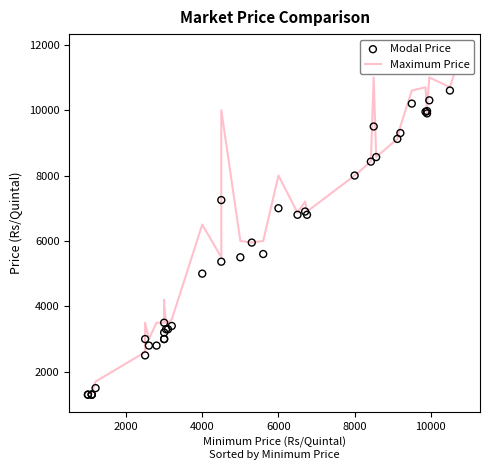

Which series has the widest spread of Y values?

Maximum Price